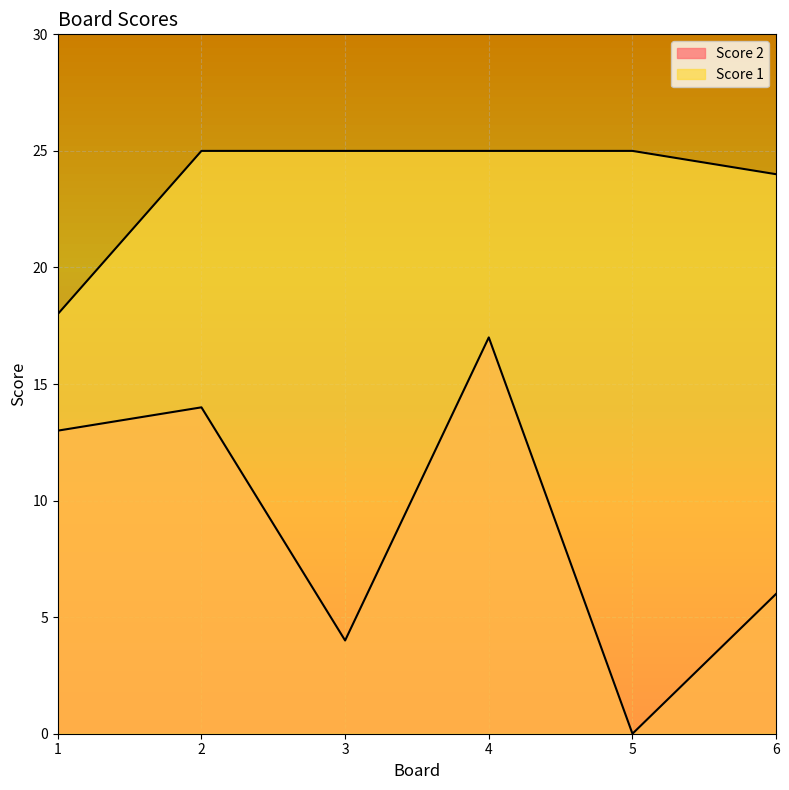

Reading left to right, transcribe all the data shown in this chart.

Score 2: 13	14	4	17	0	6
Score 1: 18	25	25	25	25	24